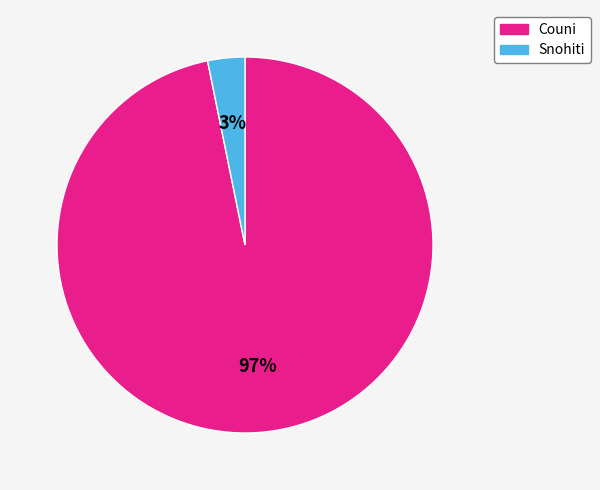

Between Couni and Snohiti, which is larger?

Couni